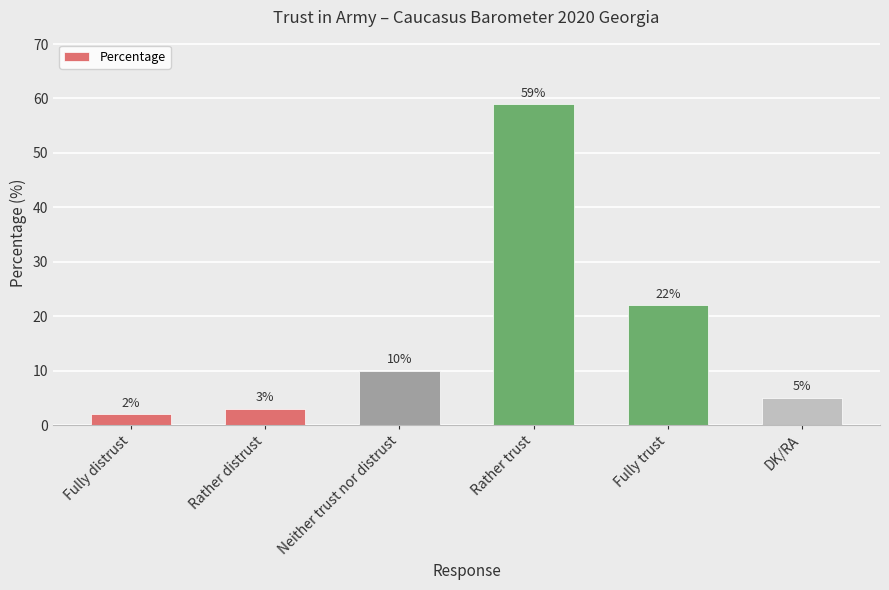

How many data points does each series have?

6